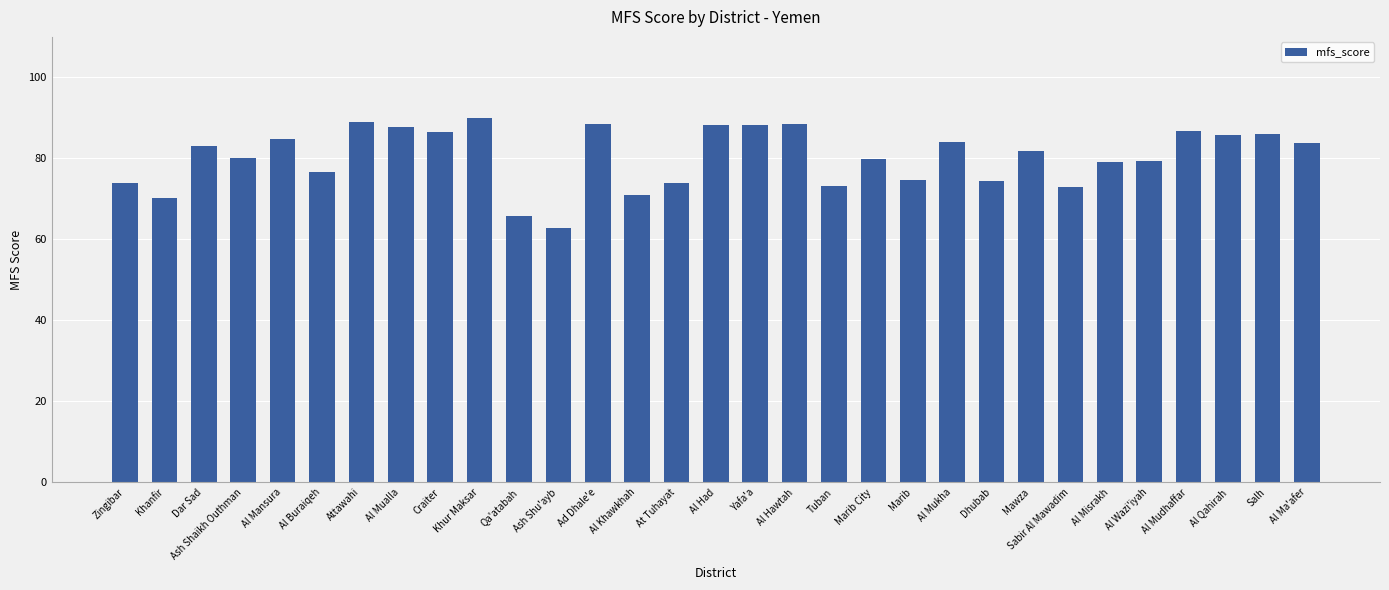

What is the label of the 24th bar from the left?

Mawza